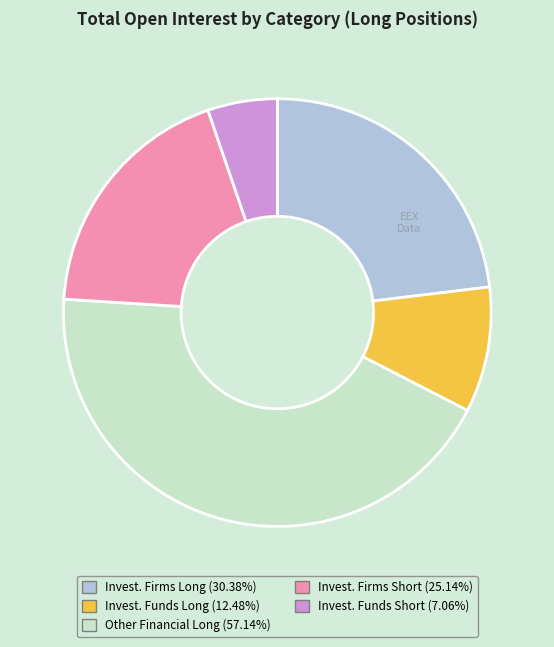

Is there a majority slice in this chart?

No